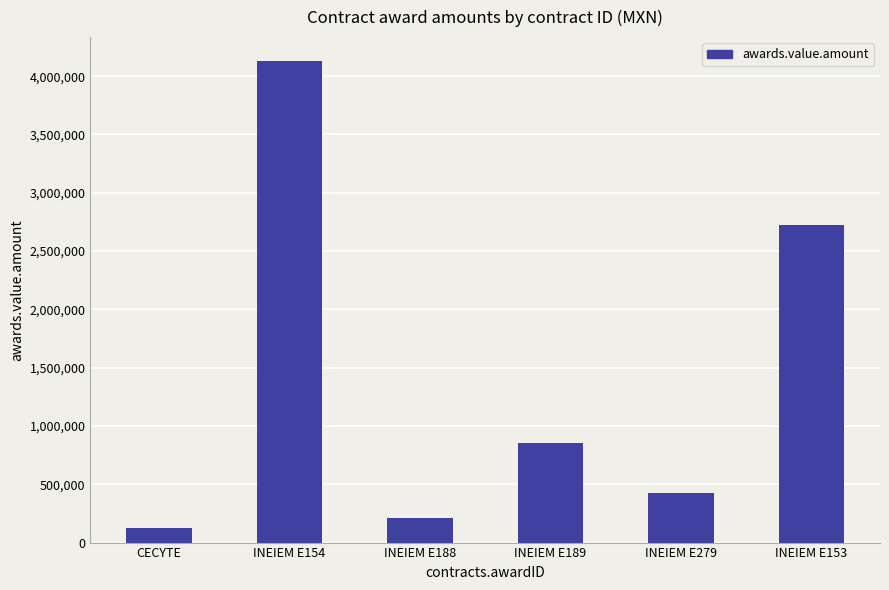

Which has a higher value, INEIEM E188 or INEIEM E154?

INEIEM E154